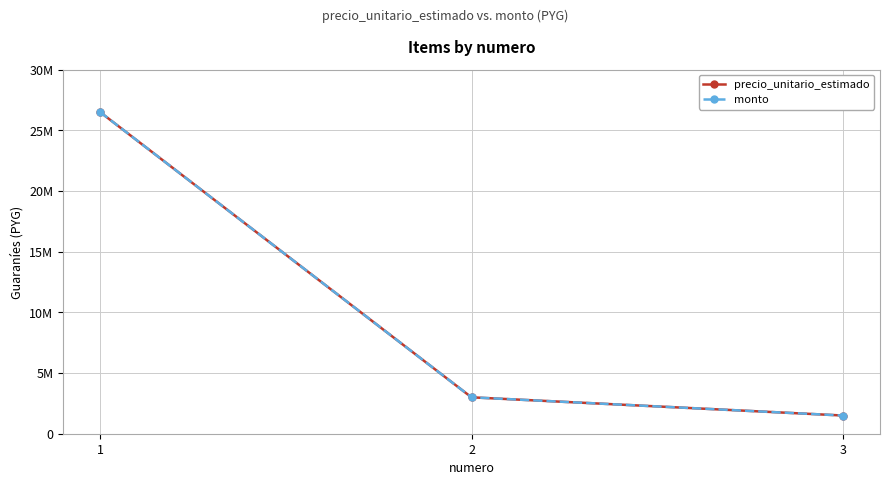

Does the chart have visible grid lines?

Yes